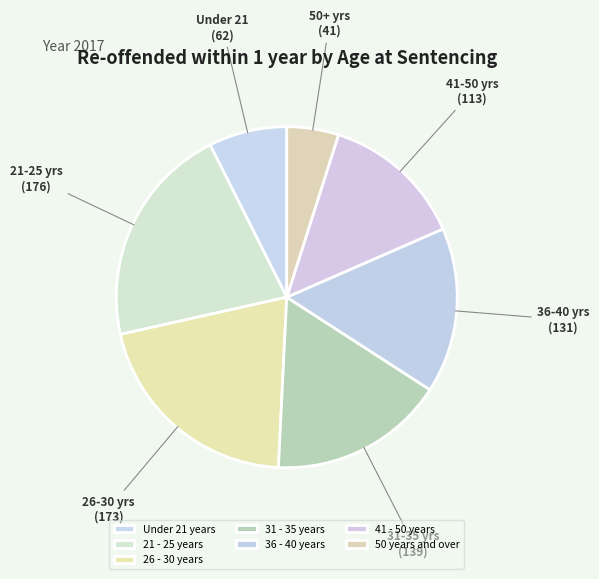

To the nearest percent, what percentage of the pie is 36 - 40 years?

16%